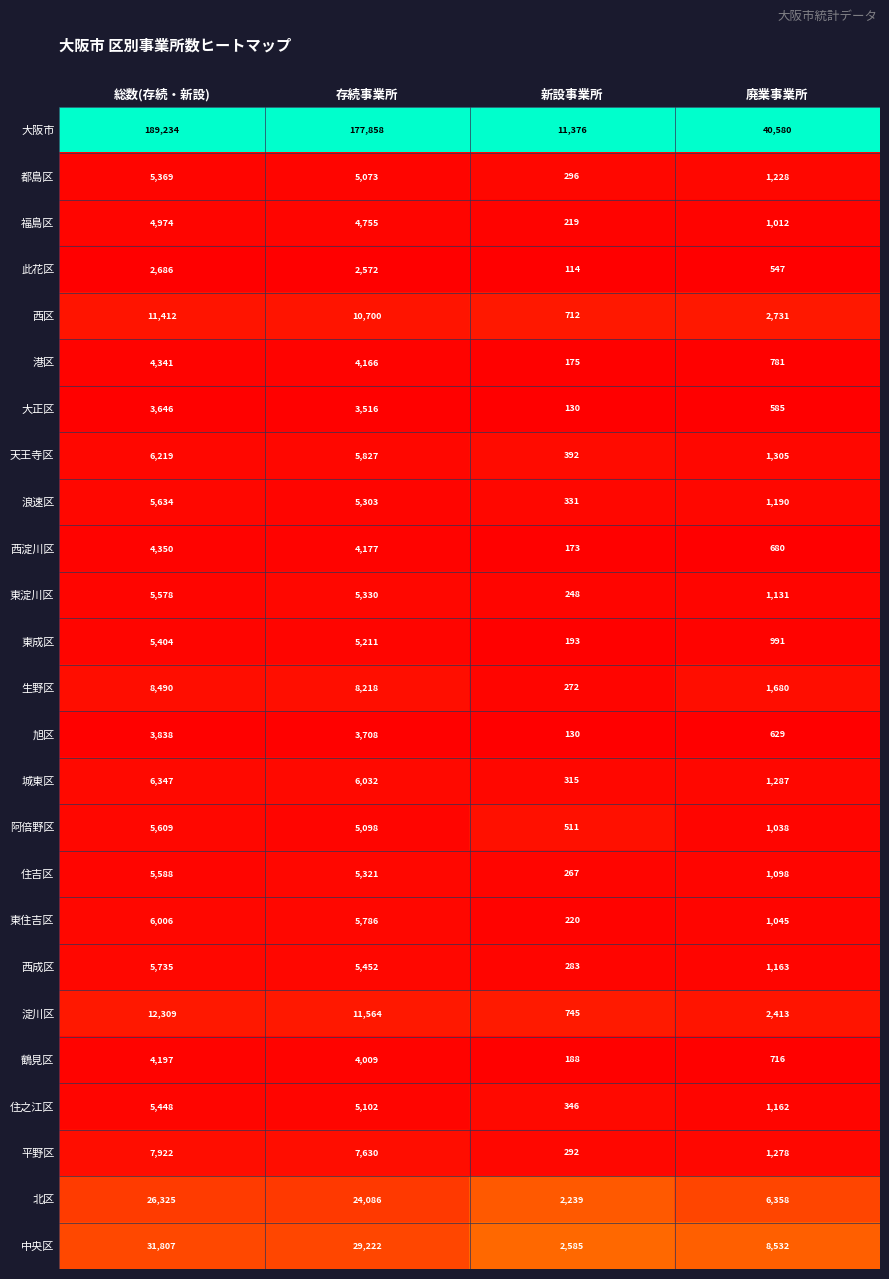

What is the greatest value displayed?

189234